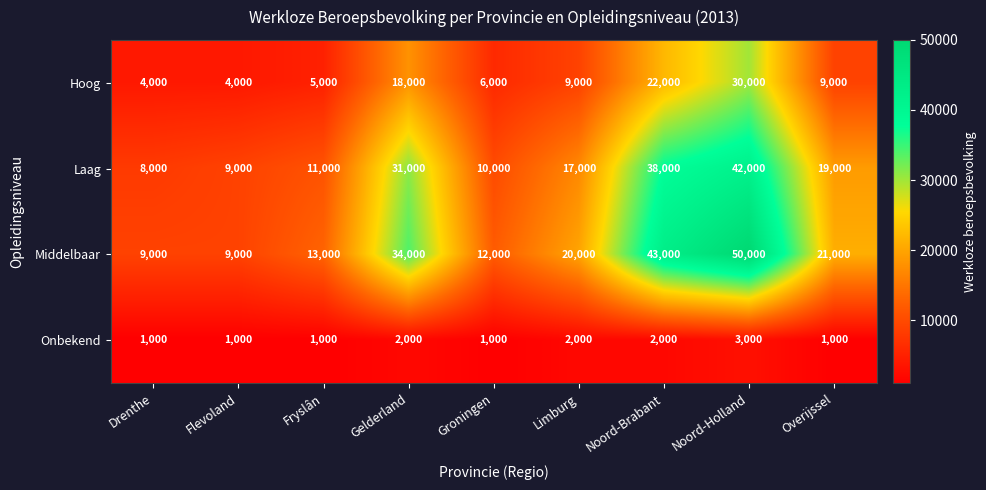

How many distinct data groups are displayed?

4